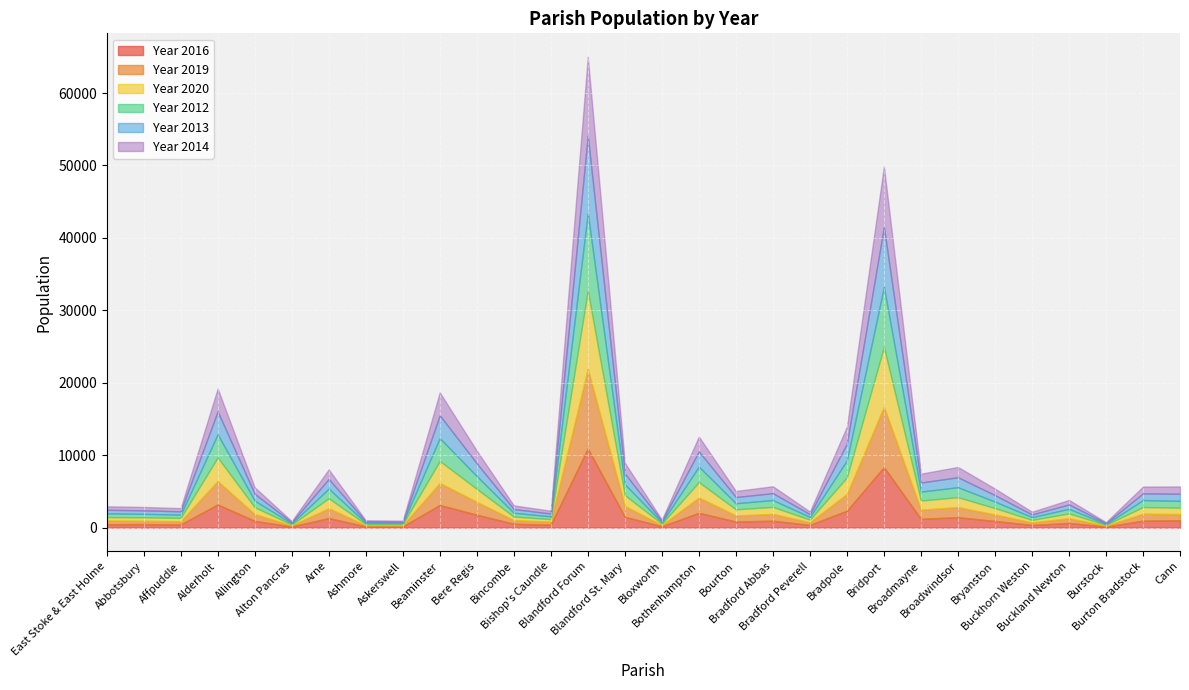

Is the value of Year 2013 at Bradford Peverell greater than the value of Year 2012 at Bradford Abbas?

No